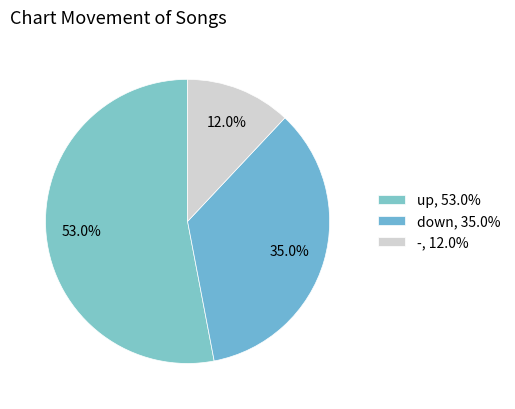

Count the number of slices in the pie.

3